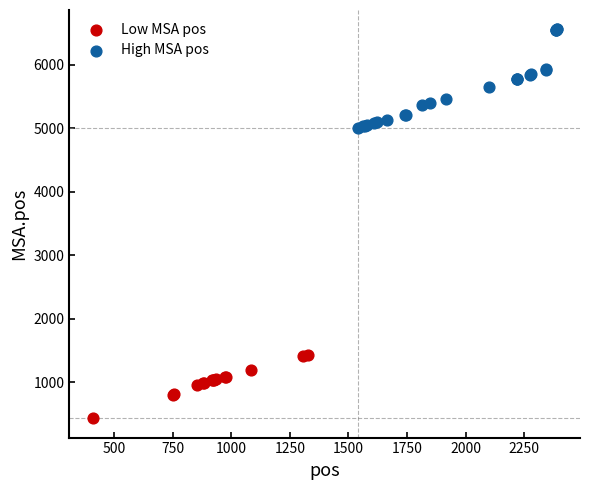

Which series reaches the maximum Y coordinate?

High MSA pos